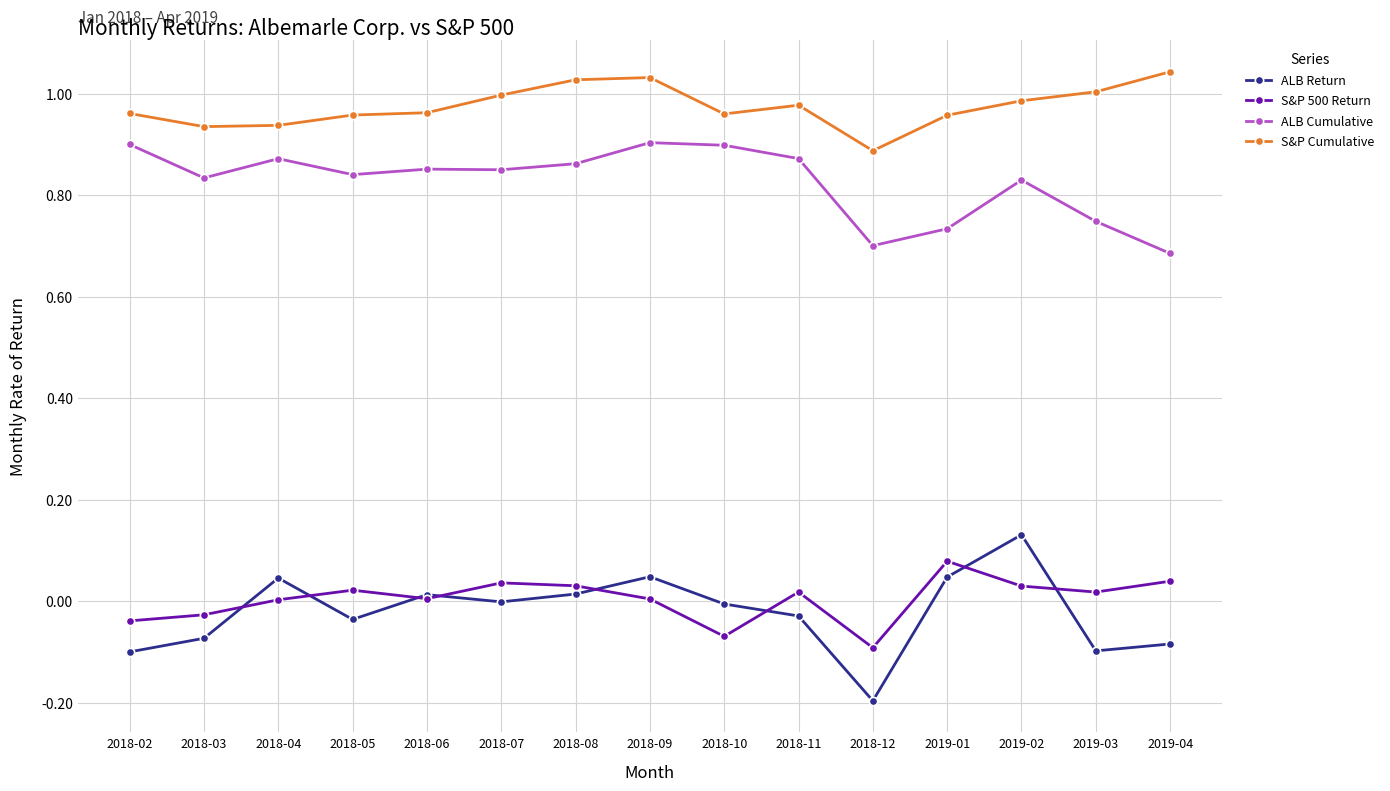

What is the label of the 5th point from the right?

2018-12